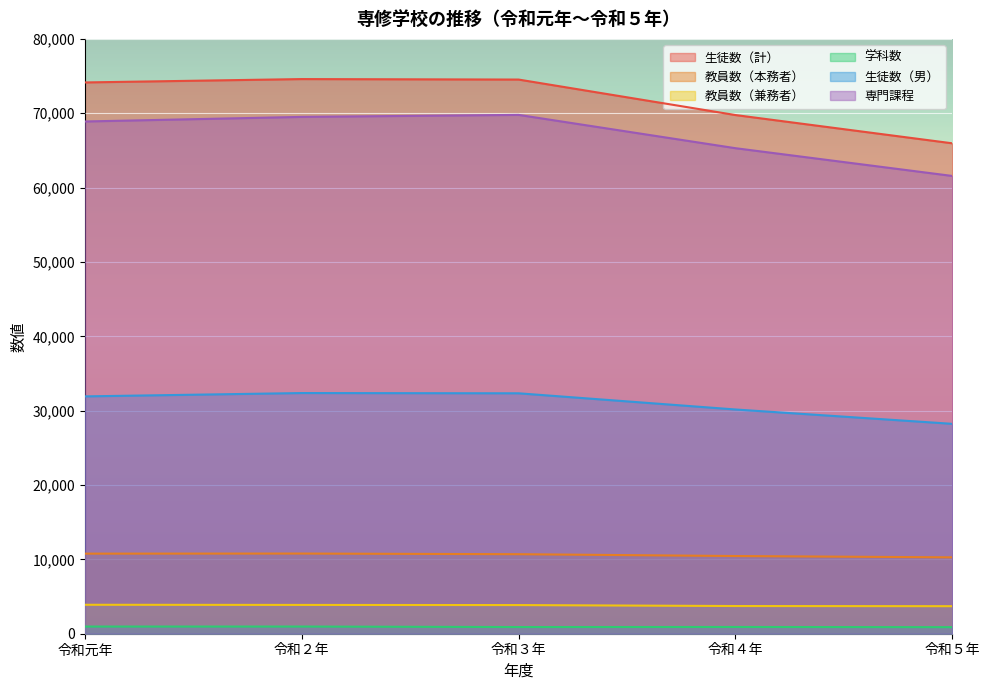

List the labels in order of 専門課程 value, largest first.

令和３年, 令和２年, 令和元年, 令和４年, 令和５年